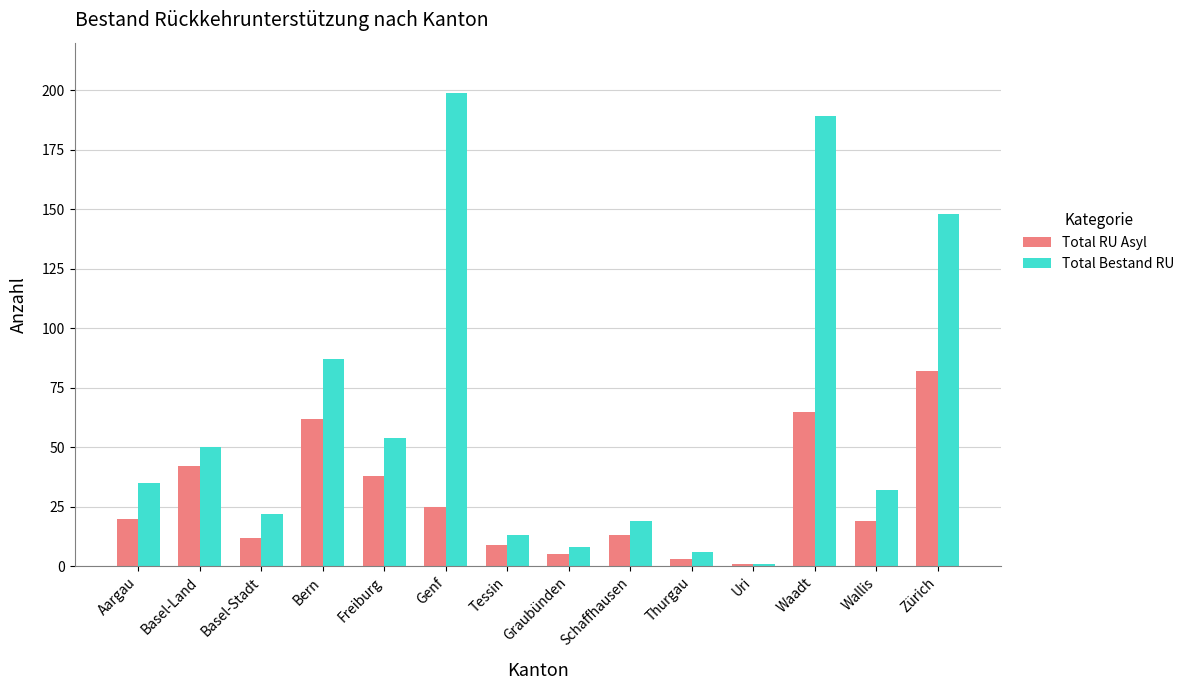

Reading left to right, list all the values displayed in this chart.

Total RU Asyl: Aargau=20	Basel-Land=42	Basel-Stadt=12	Bern=62	Freiburg=38	Genf=25	Tessin=9	Graubünden=5	Schaffhausen=13	Thurgau=3	Uri=1	Waadt=65	Wallis=19	Zürich=82
Total Bestand RU: Aargau=35	Basel-Land=50	Basel-Stadt=22	Bern=87	Freiburg=54	Genf=199	Tessin=13	Graubünden=8	Schaffhausen=19	Thurgau=6	Uri=1	Waadt=189	Wallis=32	Zürich=148